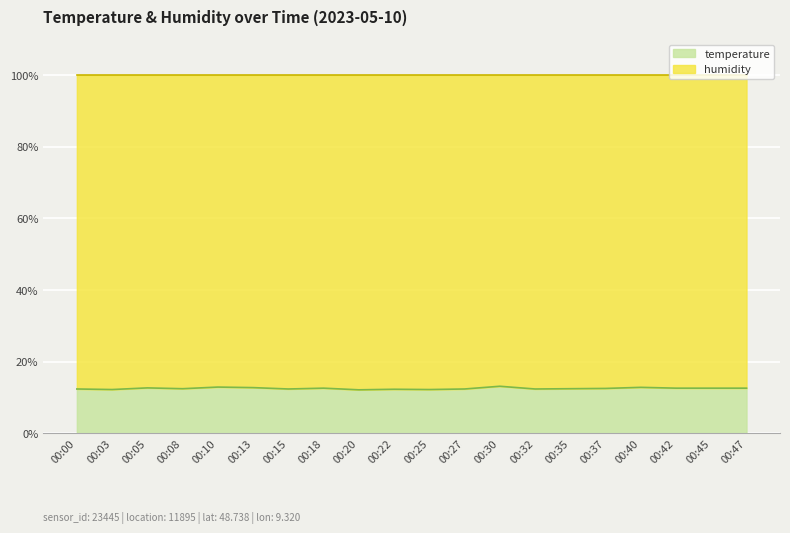

At which category does the data reach its first local valley?

00:03